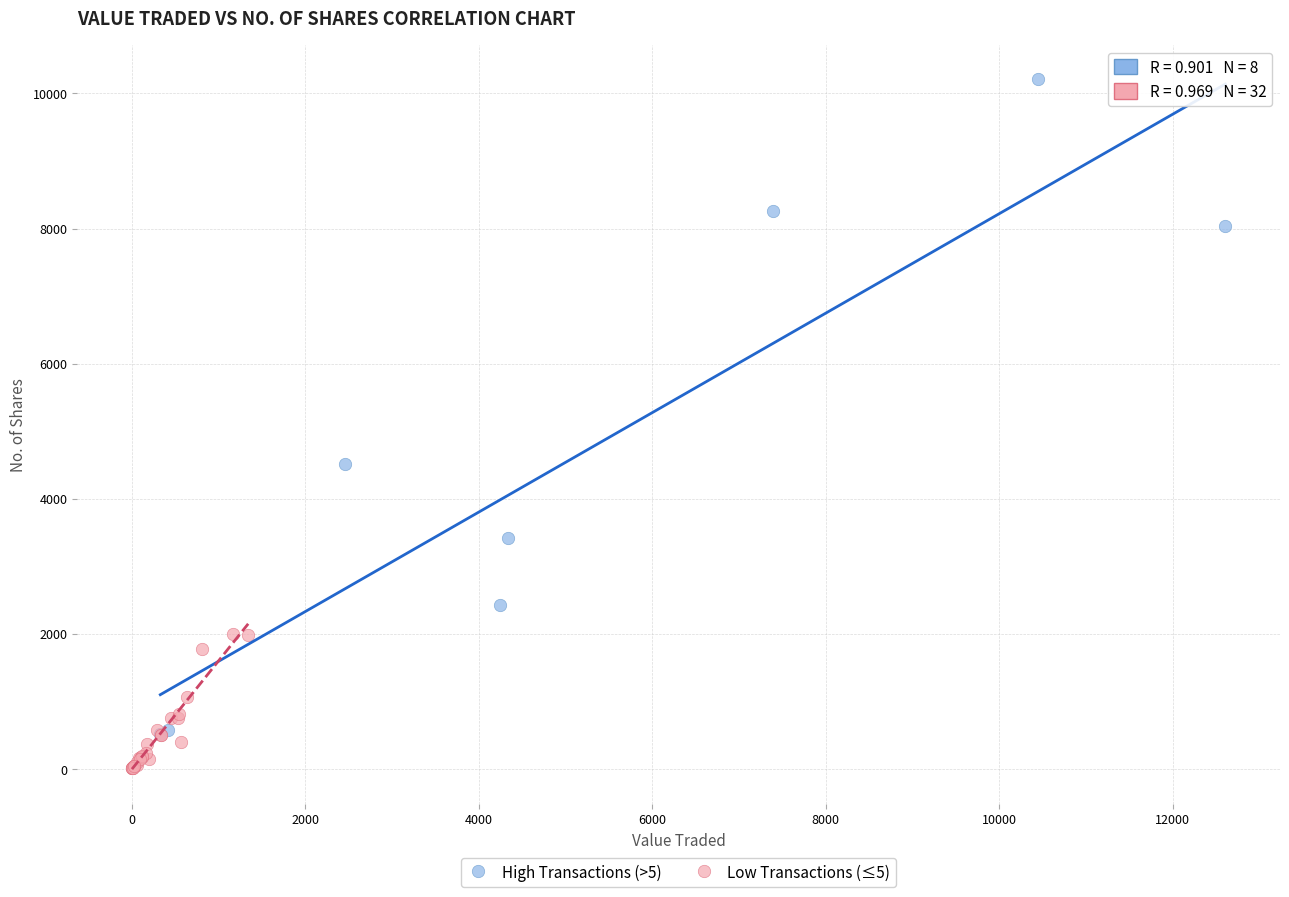

Which series has the widest spread of Y values?

High Transactions (>5)